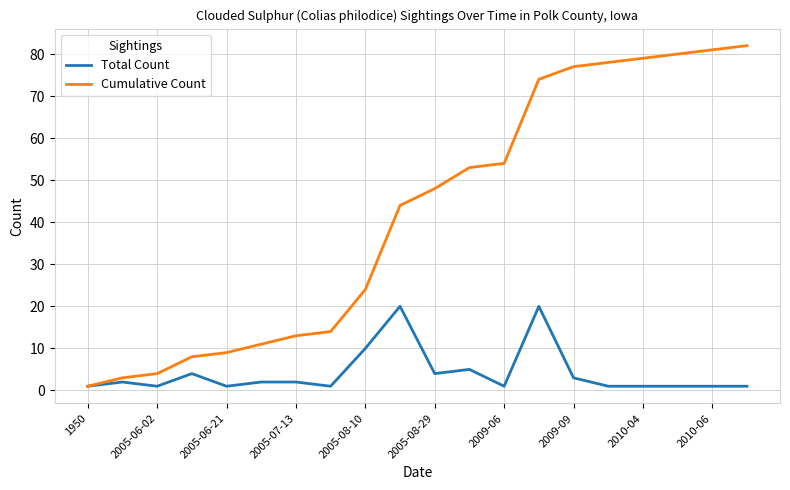

Which series has the largest range (max minus min)?

Cumulative Count